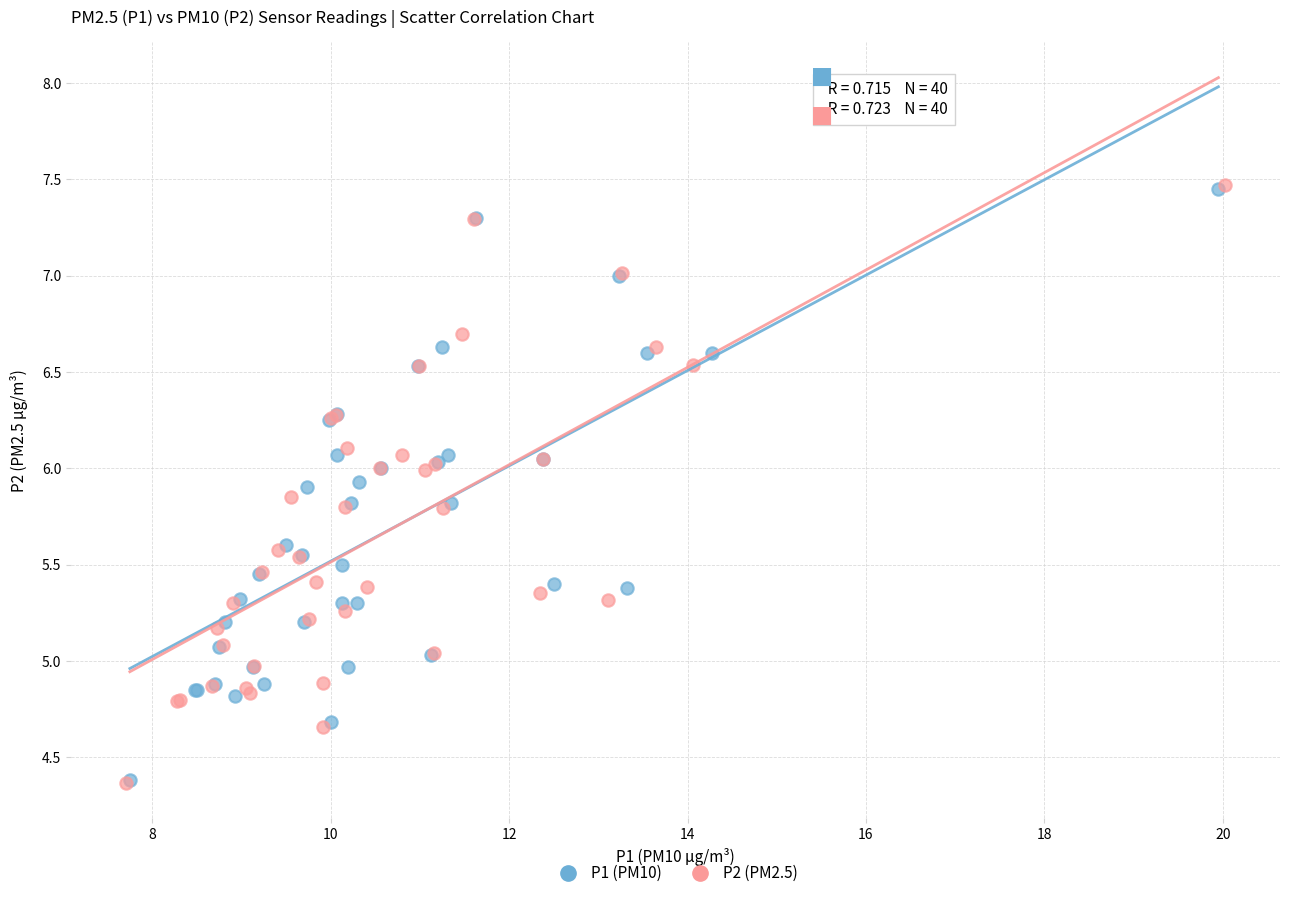

Which series has the largest Y range (max minus min)?

P2 (PM2.5)